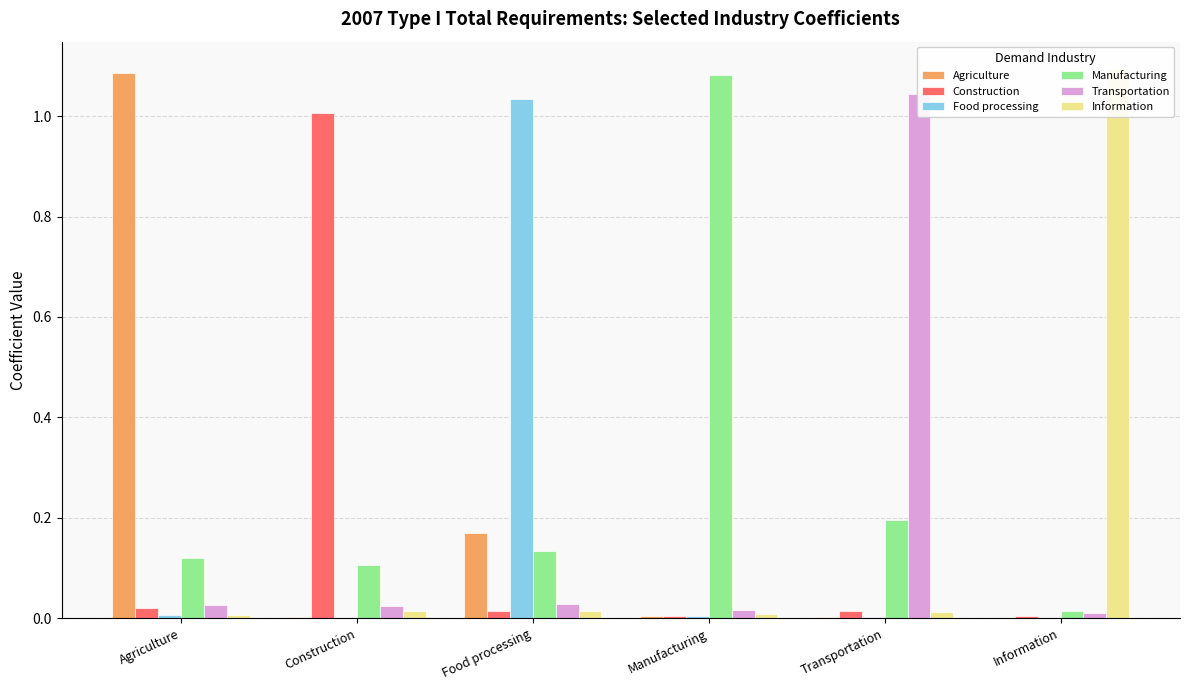

What are all the series names shown in the legend?

Agriculture, Construction, Food processing, Manufacturing, Transportation, Information